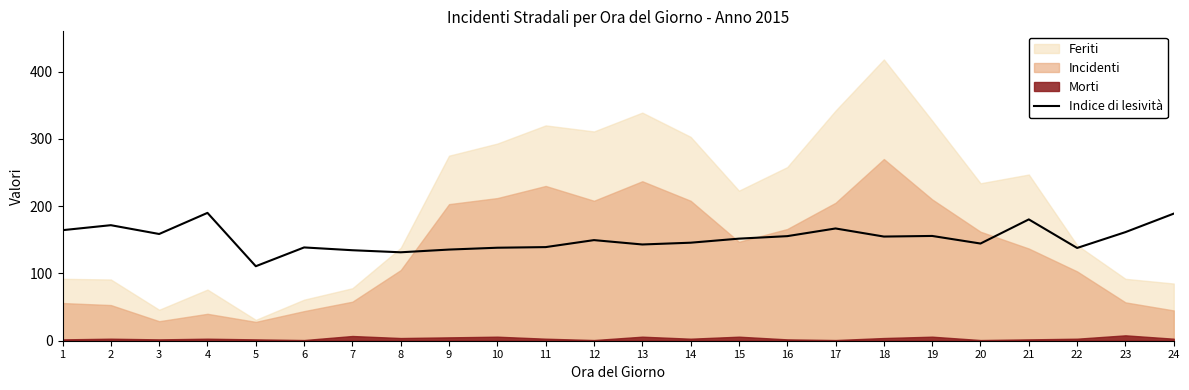

What is the sum of all values?

3648.3